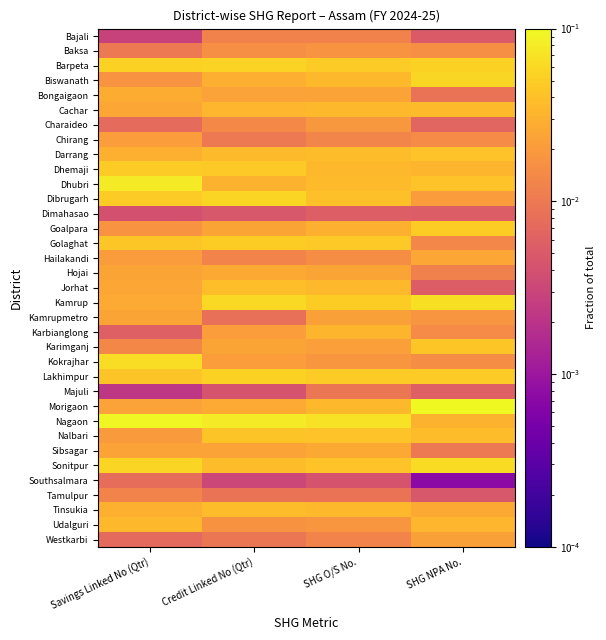

Rank the series at SHG NPA No. from highest to lowest value.

Morigaon, Kamrup, Sonitpur, Biswanath, Barpeta, Goalpara, Lakhimpur, Karimganj, Dhubri, Darrang, Nalbari, Cachar, Udalguri, Dhemaji, Nagaon, Tinsukia, Hailakandi, Westkarbi, Dibrugarh, Kamrupmetro, Baksa, Kokrajhar, Chirang, Karbianglong, Golaghat, Hojai, Sibsagar, Bongaigaon, Charaideo, Majuli, Dimahasao, Jorhat, Bajali, Tamulpur, Southsalmara